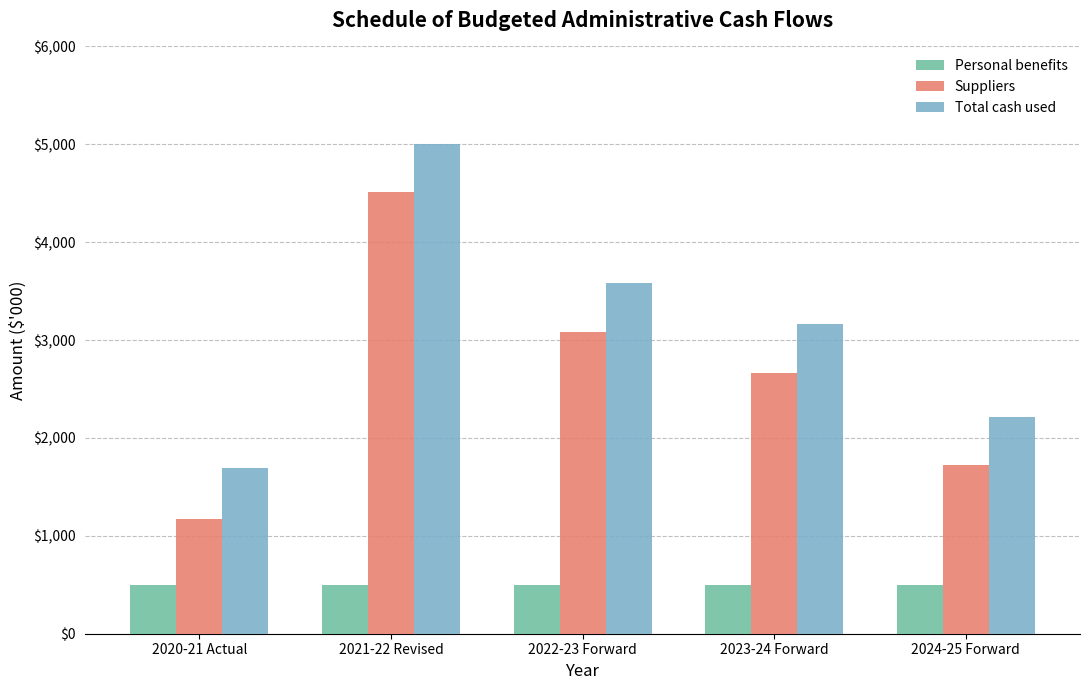

Is it true that Suppliers equals 7203 at 2021-22 Revised?

False